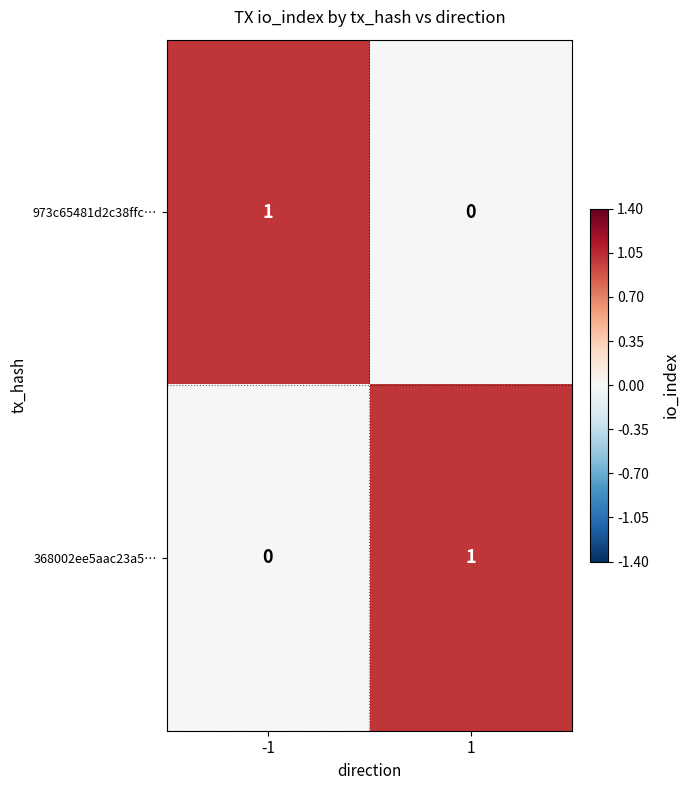

What is the total value across all series at -1?

1